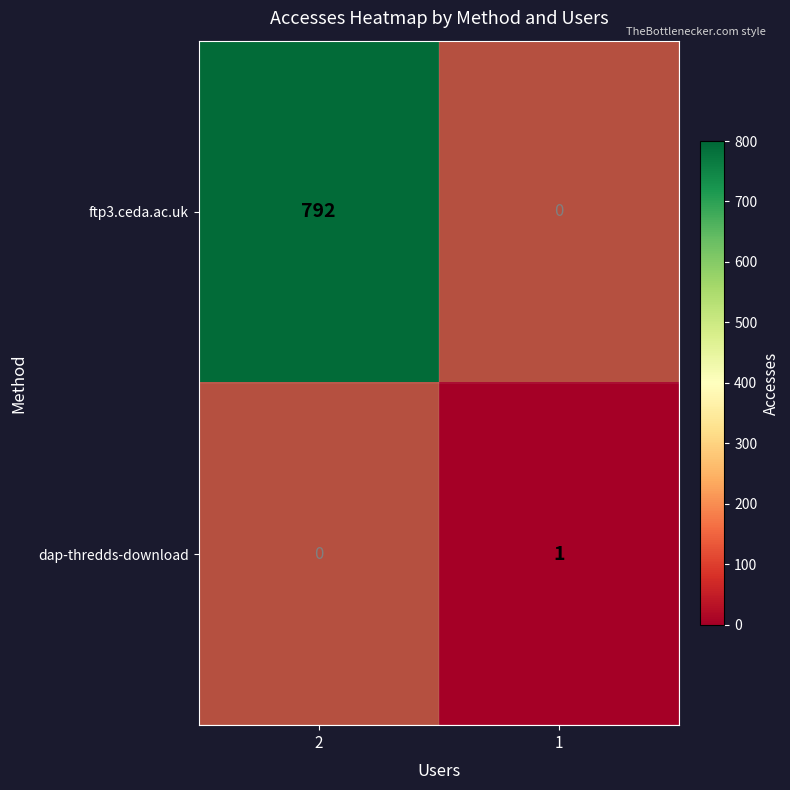

What is the spread (max minus min) of values at 1?

1